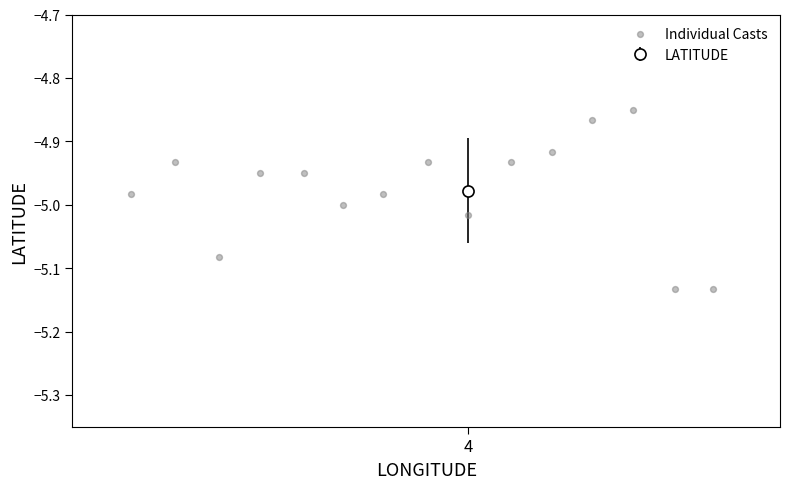

What is the range of Y values (max minus min)?

0.3